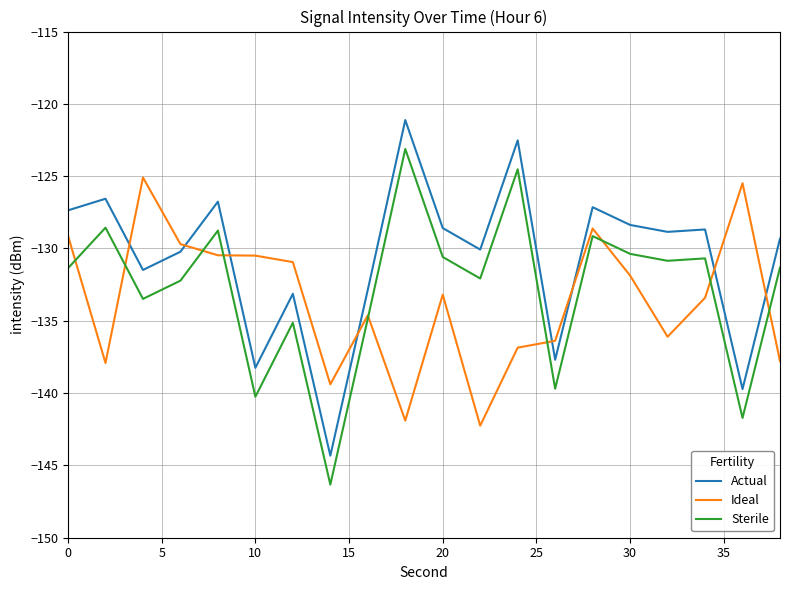

How many times do Actual and Ideal cross each other?

8